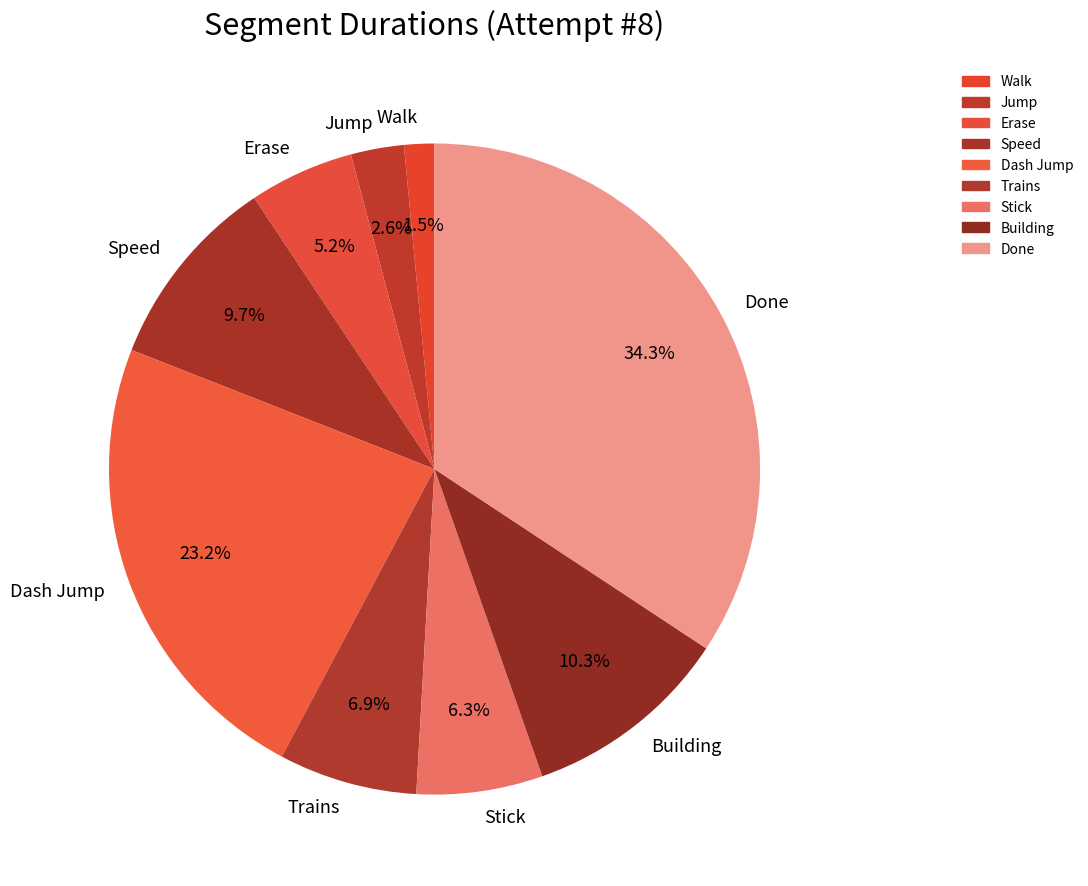

To the nearest percent, what is the difference between the Building and Done slice percentages?

24%